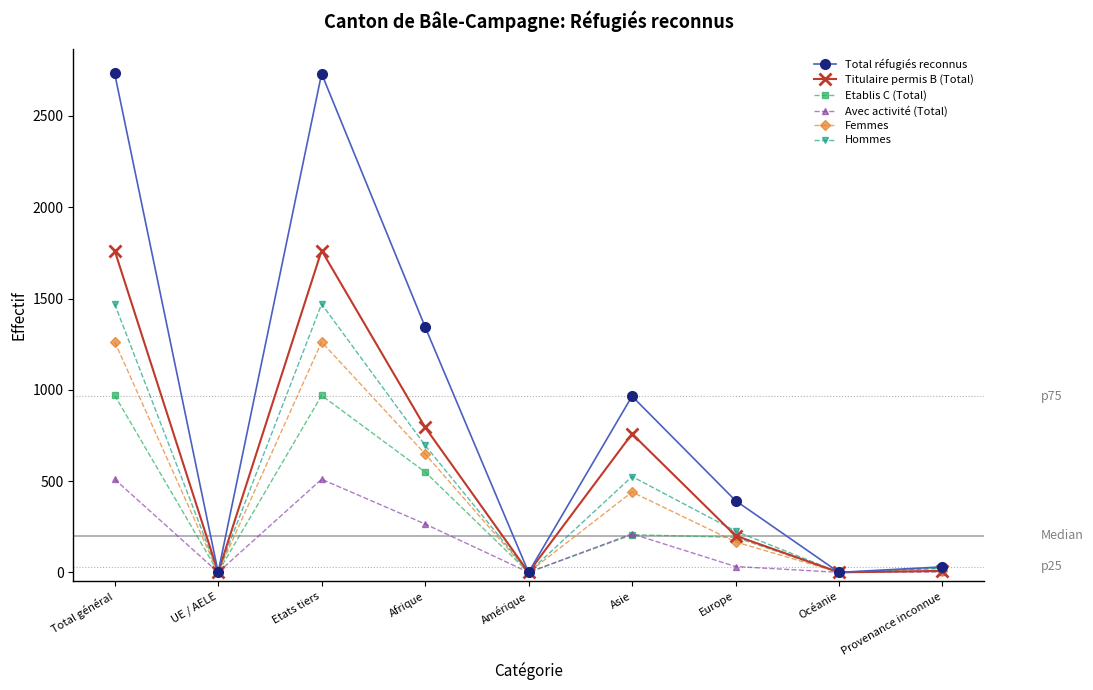

Which series changed the most between Afrique and Asie?

Total réfugiés reconnus